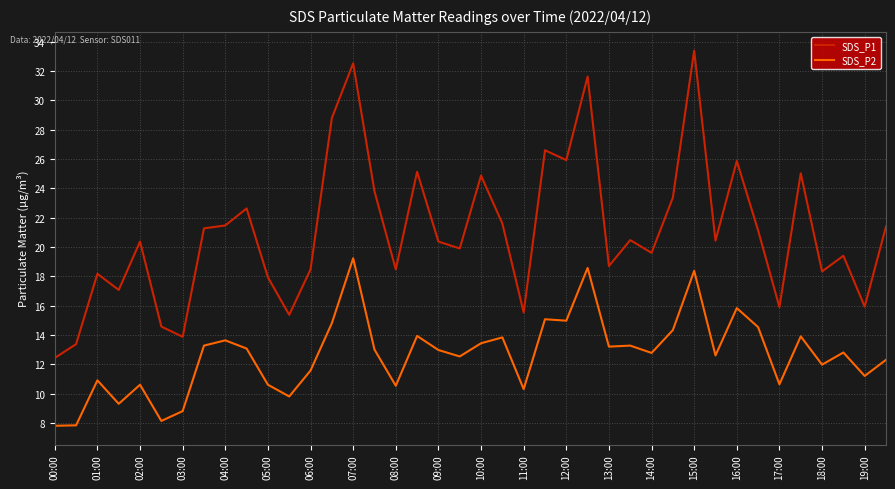

True or false: SDS_P1 has more than 2 points higher than both neighbors.

True